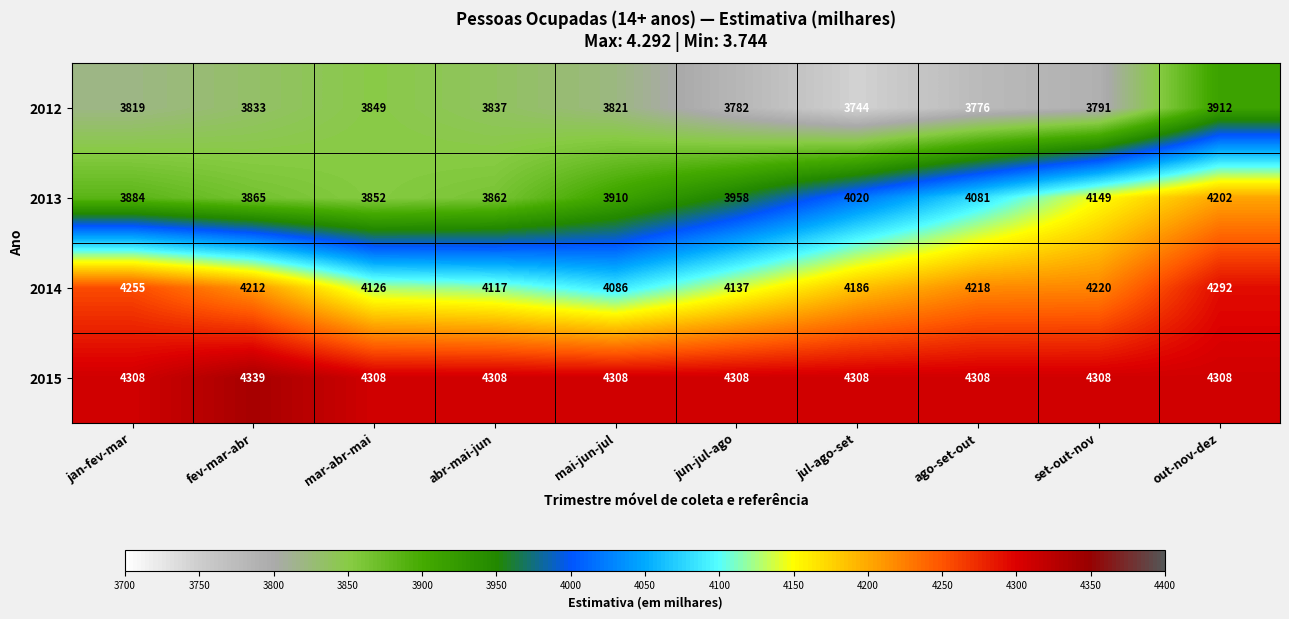

What is the average value of the 2015 series?

4311